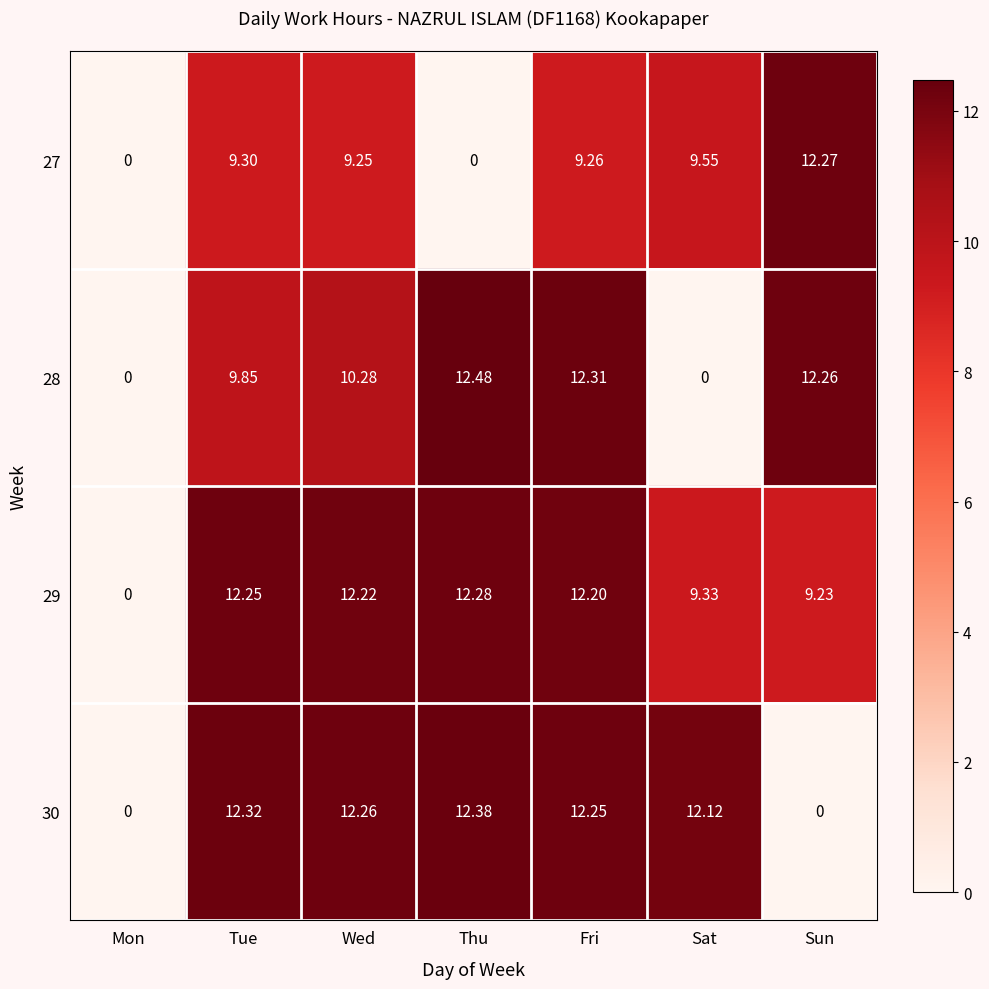

Which category has the highest value across all series?

Thu